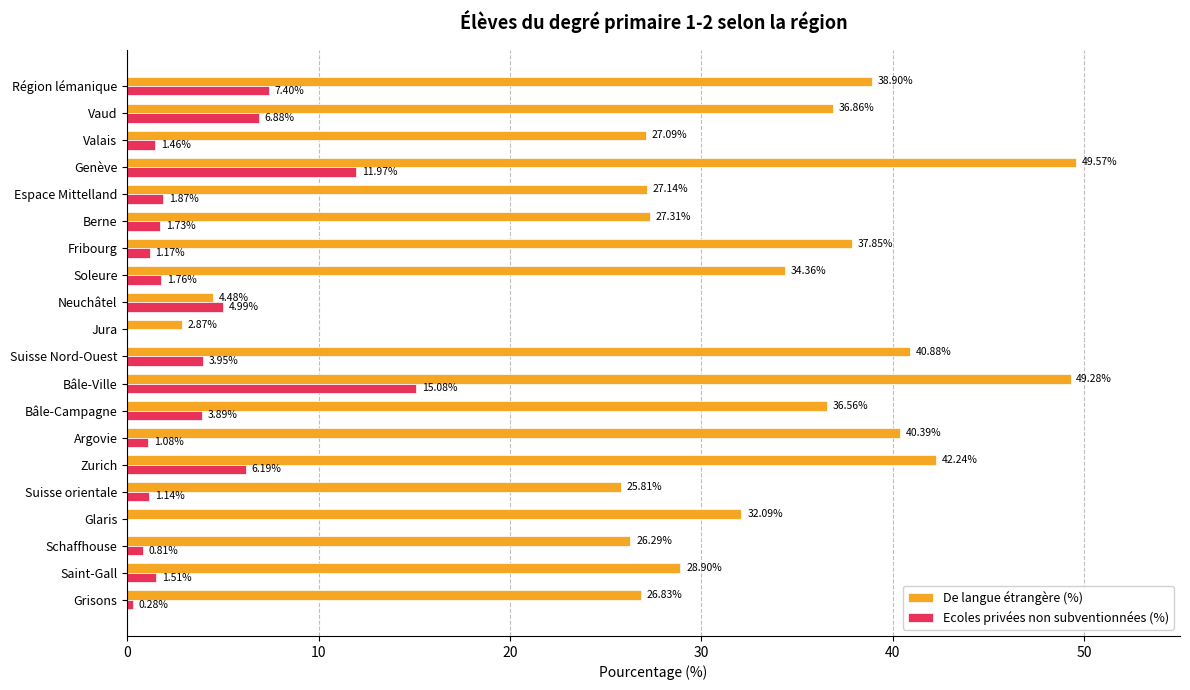

What is the total value across all series at Neuchâtel?

9.5